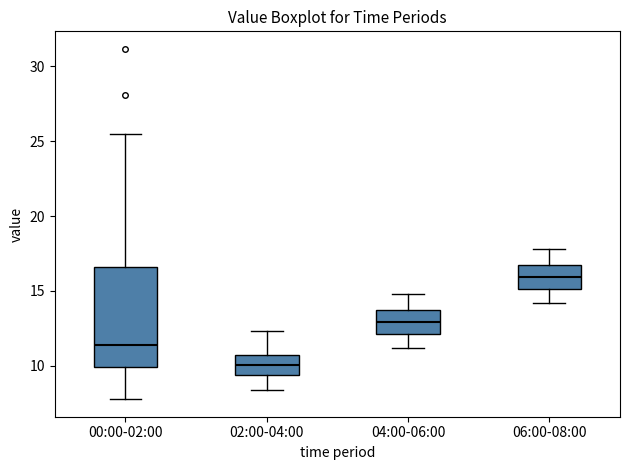

Reading left to right, read every box against the y-axis: the position of its median line, the range the box covers, and the ends of its whiskers. The values are not printed on the chart, so give them approximately, as read against the axis.

00:00-02:00: median 11.5, box 10.0 to 16.5, whiskers 8.0 to 25.5
02:00-04:00: median 10.0, box 9.5 to 10.5, whiskers 8.5 to 12.5
04:00-06:00: median 13.0, box 12.0 to 13.5, whiskers 11.0 to 15.0
06:00-08:00: median 16.0, box 15.0 to 16.5, whiskers 14.0 to 18.0